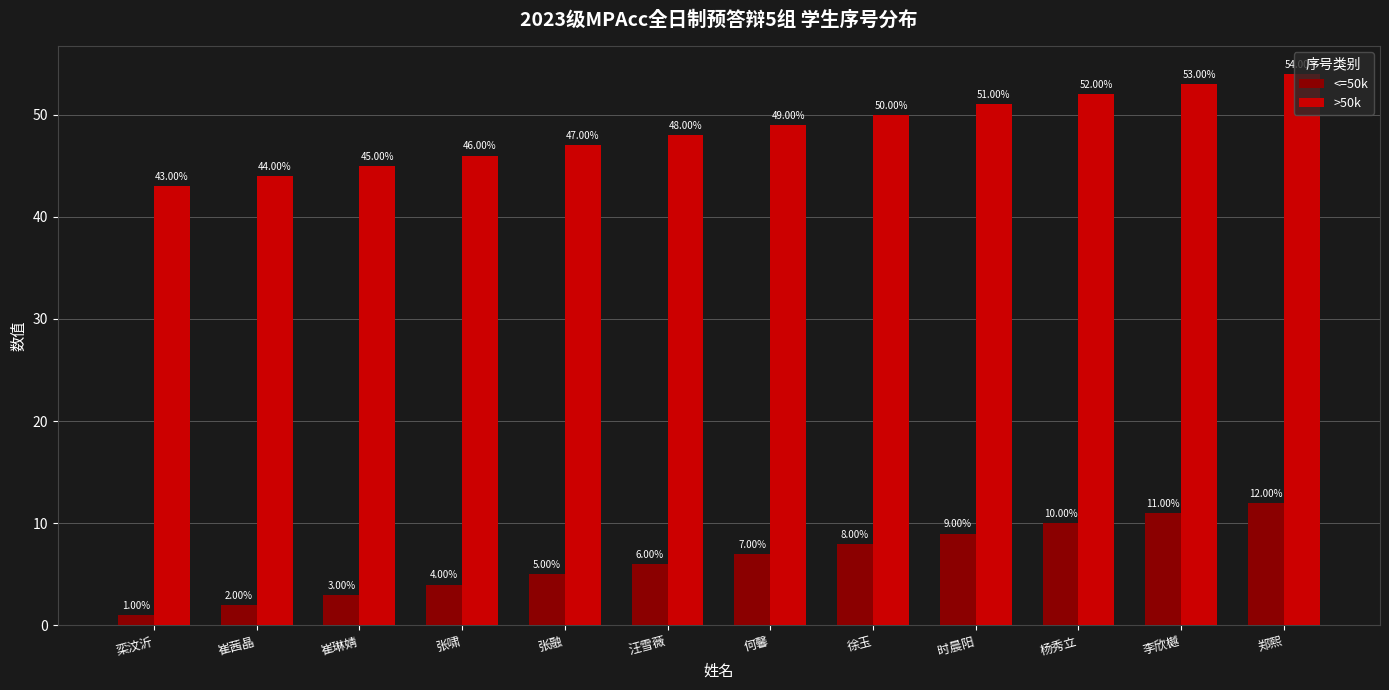

What is the approximate value of >50k at 张融?

47